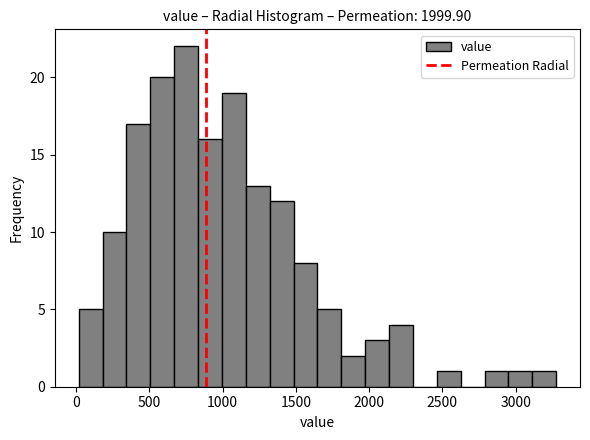

Around what value on the x-axis is the tallest bar? Give the approximate position of its centre, as read against the axis.

750